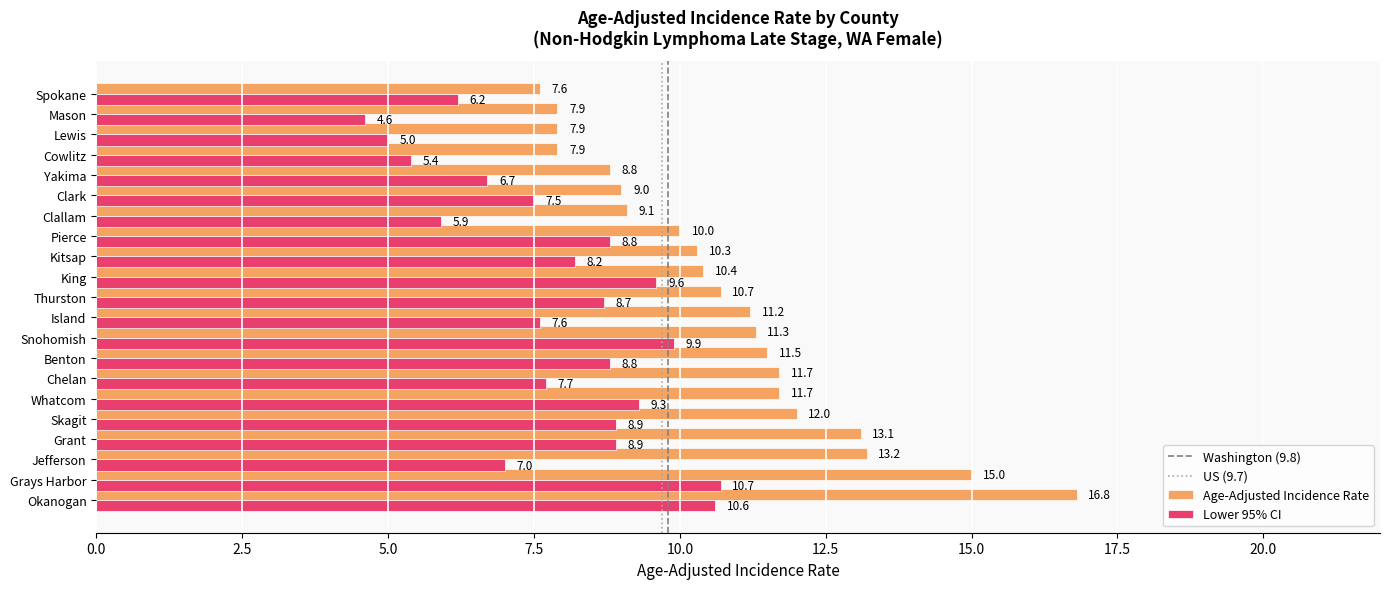

What is the difference between the maximum and minimum values in the Lower 95% CI series?

6.1